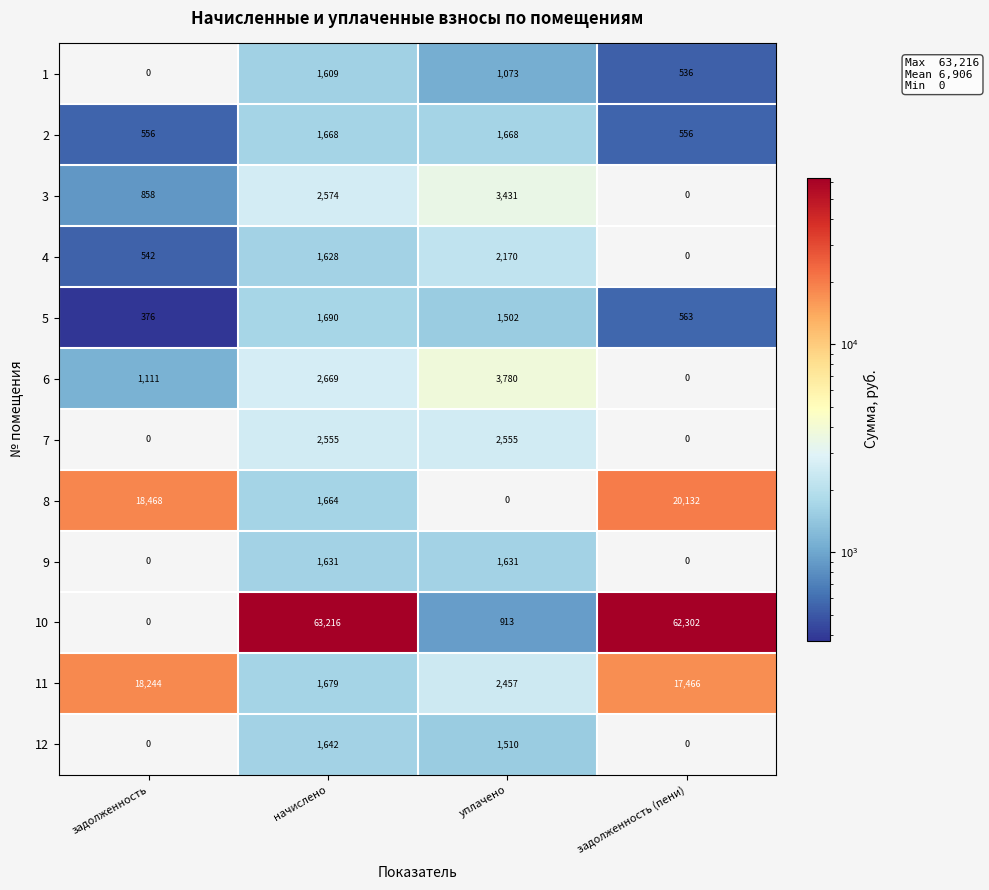

How many values in the 7 series are below 2555?

2